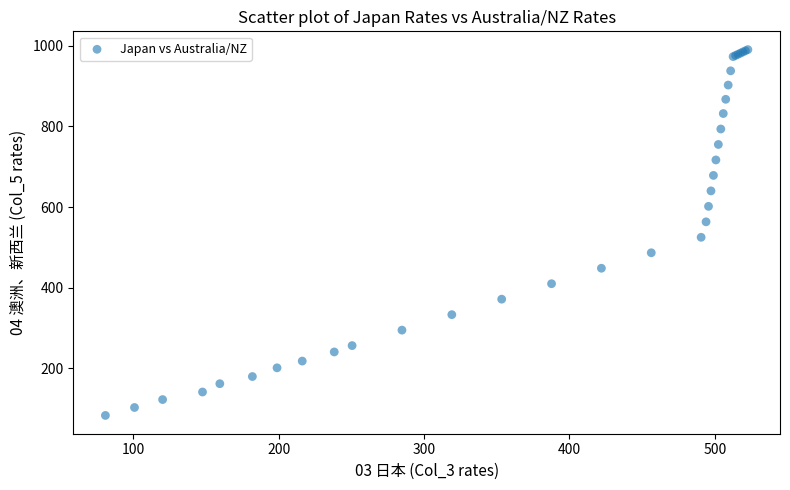

What Y value in the scatter plot is closest to 536?

525.1